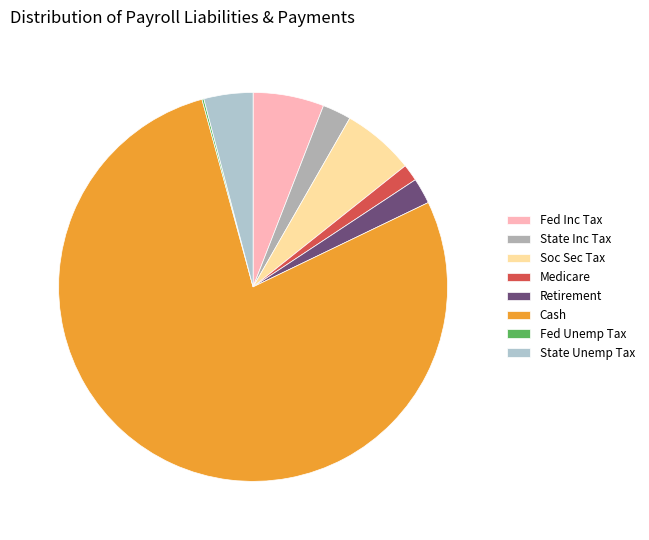

Is there any slice that represents more than half of the pie?

Yes